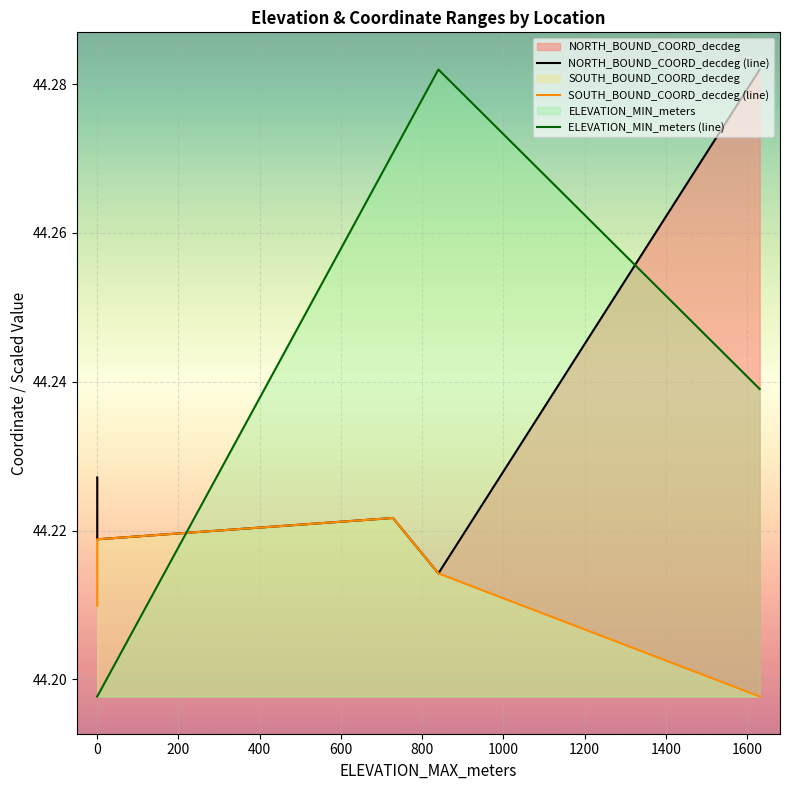

What is the average value of the SOUTH_BOUND_COORD_decdeg (line) series?

44.2